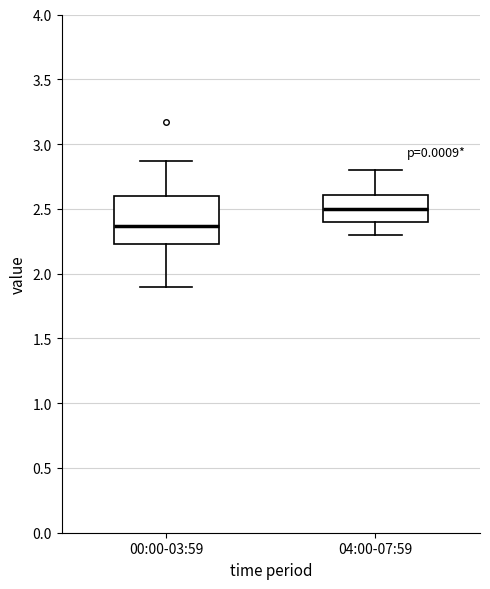

Reading left to right, read every box against the y-axis: the position of its median line, the range the box covers, and the ends of its whiskers. The values are not printed on the chart, so give them approximately, as read against the axis.

00:00-03:59: median 2.35, box 2.25 to 2.60, whiskers 1.90 to 2.85
04:00-07:59: median 2.50, box 2.40 to 2.60, whiskers 2.30 to 2.80